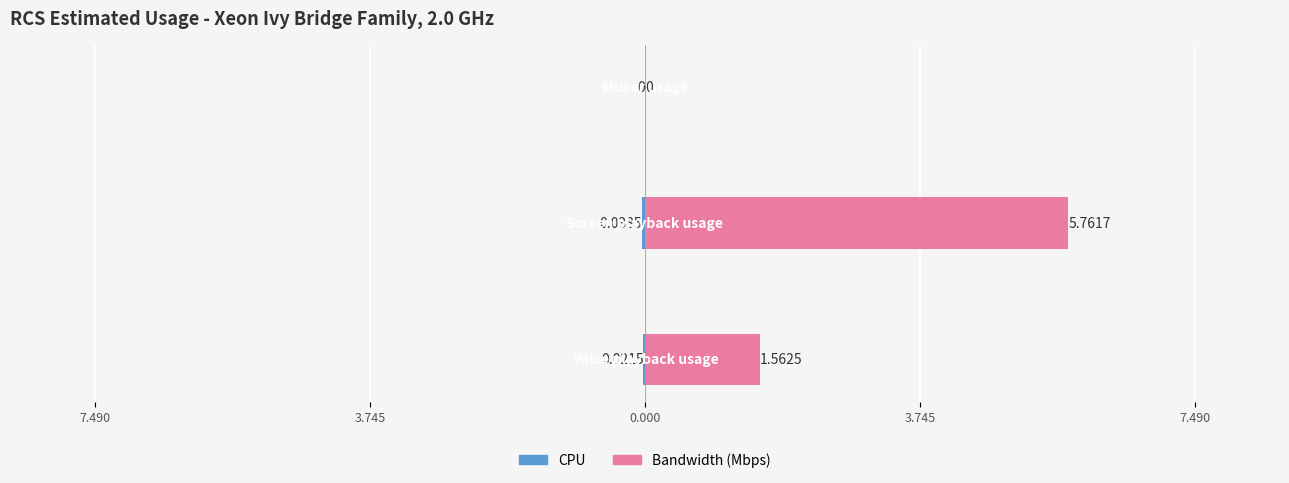

Reading left to right, transcribe all the data shown in this chart.

CPU: -0.0	-0.0	0.0
Bandwidth (Mbps): 1.6	5.8	0.0